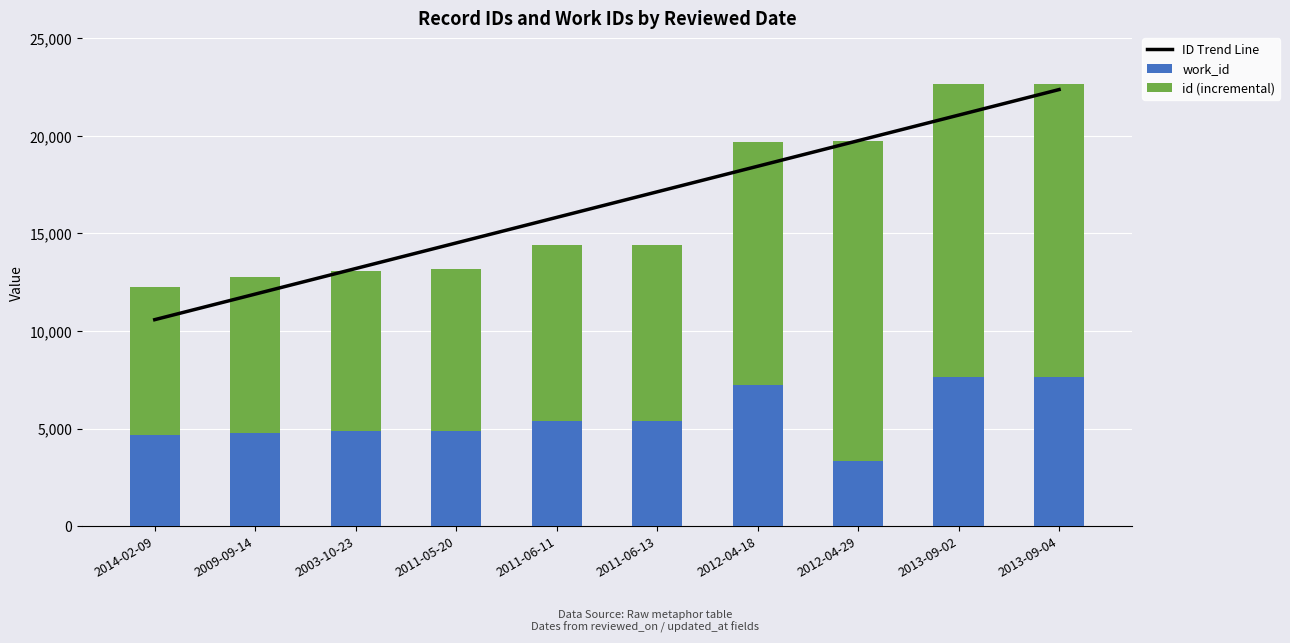

Which series changed the most between 2012-04-29 and 2013-09-04?

work_id